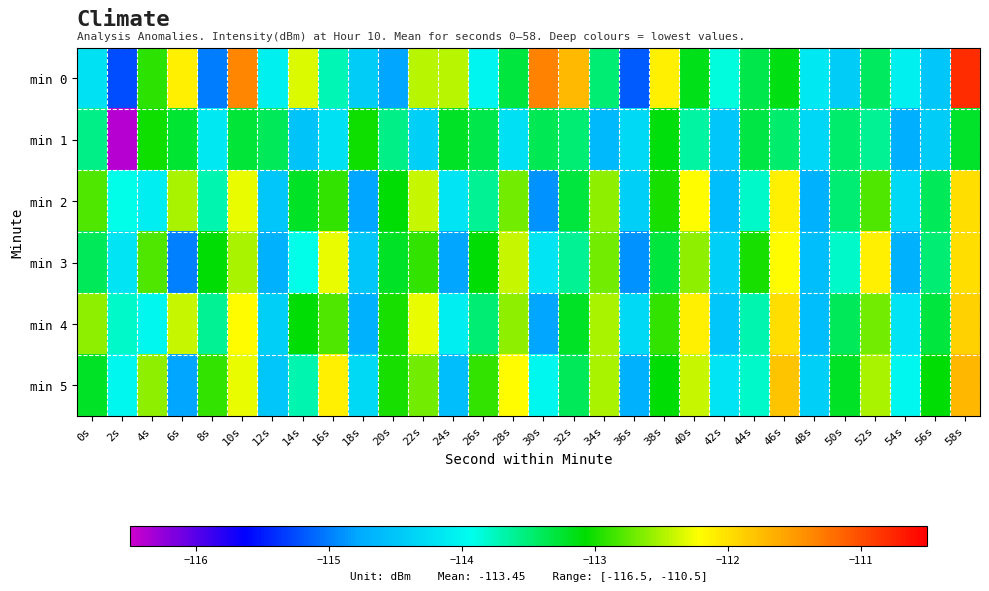

Reading left to right, what are all the values shown in this chart?

min 0: 0s=-114.2	2s=-115.3	4s=-112.9	6s=-112.1	8s=-115.0	10s=-111.4	12s=-114.1	14s=-112.3	16s=-113.7	18s=-114.4	20s=-114.8	22s=-112.5	24s=-112.5	26s=-114.0	28s=-113.3	30s=-111.3	32s=-111.7	34s=-113.5	36s=-115.2	38s=-112.1	40s=-113.2	42s=-113.9	44s=-113.4	46s=-113.1	48s=-114.1	50s=-114.4	52s=-113.4	54s=-114.1	56s=-114.5	58s=-110.8
min 1: 0s=-113.6	2s=-116.4	4s=-113.0	6s=-113.3	8s=-114.1	10s=-113.3	12s=-113.4	14s=-114.5	16s=-114.2	18s=-113.0	20s=-113.6	22s=-114.4	24s=-113.2	26s=-113.4	28s=-114.2	30s=-113.4	32s=-113.5	34s=-114.6	36s=-114.3	38s=-113.1	40s=-113.7	42s=-114.5	44s=-113.3	46s=-113.5	48s=-114.3	50s=-113.5	52s=-113.6	54s=-114.7	56s=-114.4	58s=-113.2
min 2: 0s=-112.8	2s=-113.9	4s=-114.1	6s=-112.5	8s=-113.7	10s=-112.3	12s=-114.5	14s=-113.2	16s=-112.9	18s=-114.8	20s=-113.1	22s=-112.4	24s=-114.2	26s=-113.6	28s=-112.7	30s=-114.9	32s=-113.3	34s=-112.6	36s=-114.4	38s=-113.0	40s=-112.2	42s=-114.6	44s=-113.8	46s=-112.1	48s=-114.7	50s=-113.5	52s=-112.8	54s=-114.3	56s=-113.4	58s=-112.0
min 3: 0s=-113.4	2s=-114.2	4s=-112.8	6s=-115.0	8s=-113.1	10s=-112.5	12s=-114.7	14s=-113.9	16s=-112.3	18s=-114.5	20s=-113.2	22s=-112.9	24s=-114.8	26s=-113.1	28s=-112.4	30s=-114.2	32s=-113.6	34s=-112.7	36s=-114.9	38s=-113.3	40s=-112.6	42s=-114.4	44s=-113.0	46s=-112.2	48s=-114.6	50s=-113.8	52s=-112.1	54s=-114.7	56s=-113.5	58s=-112.0
min 4: 0s=-112.6	2s=-113.8	4s=-114.0	6s=-112.4	8s=-113.6	10s=-112.2	12s=-114.4	14s=-113.1	16s=-112.8	18s=-114.7	20s=-113.0	22s=-112.3	24s=-114.1	26s=-113.5	28s=-112.6	30s=-114.8	32s=-113.2	34s=-112.5	36s=-114.3	38s=-112.9	40s=-112.1	42s=-114.5	44s=-113.7	46s=-112.0	48s=-114.6	50s=-113.4	52s=-112.7	54s=-114.2	56s=-113.3	58s=-111.9
min 5: 0s=-113.2	2s=-114.0	4s=-112.6	6s=-114.8	8s=-112.9	10s=-112.3	12s=-114.5	14s=-113.7	16s=-112.1	18s=-114.3	20s=-113.0	22s=-112.7	24s=-114.6	26s=-112.9	28s=-112.2	30s=-114.0	32s=-113.4	34s=-112.5	36s=-114.7	38s=-113.1	40s=-112.4	42s=-114.2	44s=-113.8	46s=-111.8	48s=-114.4	50s=-113.2	52s=-112.5	54s=-114.0	56s=-113.1	58s=-111.7